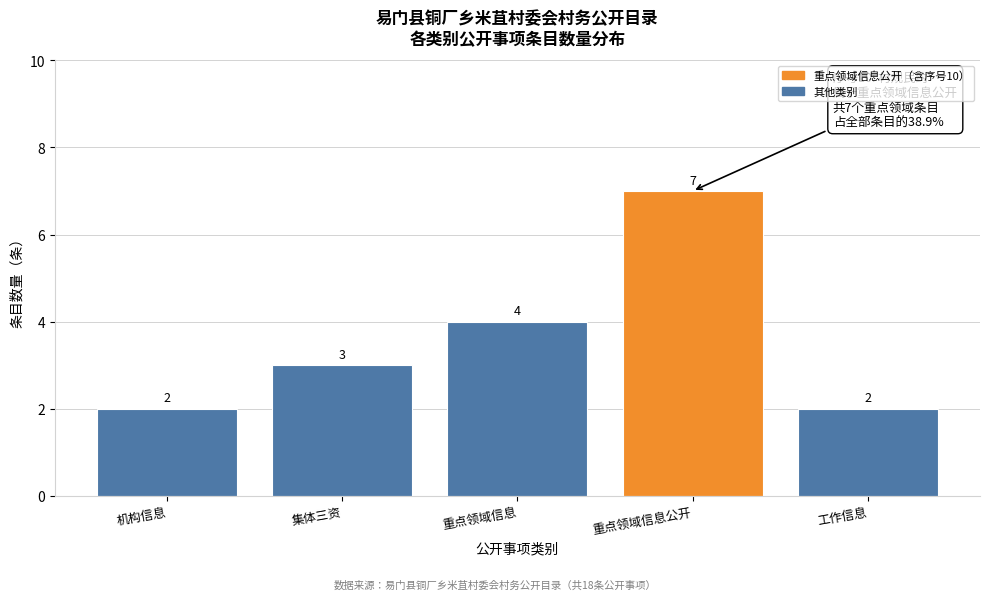

Reading left to right, list all the values displayed in this chart.

2	3	4	7	2